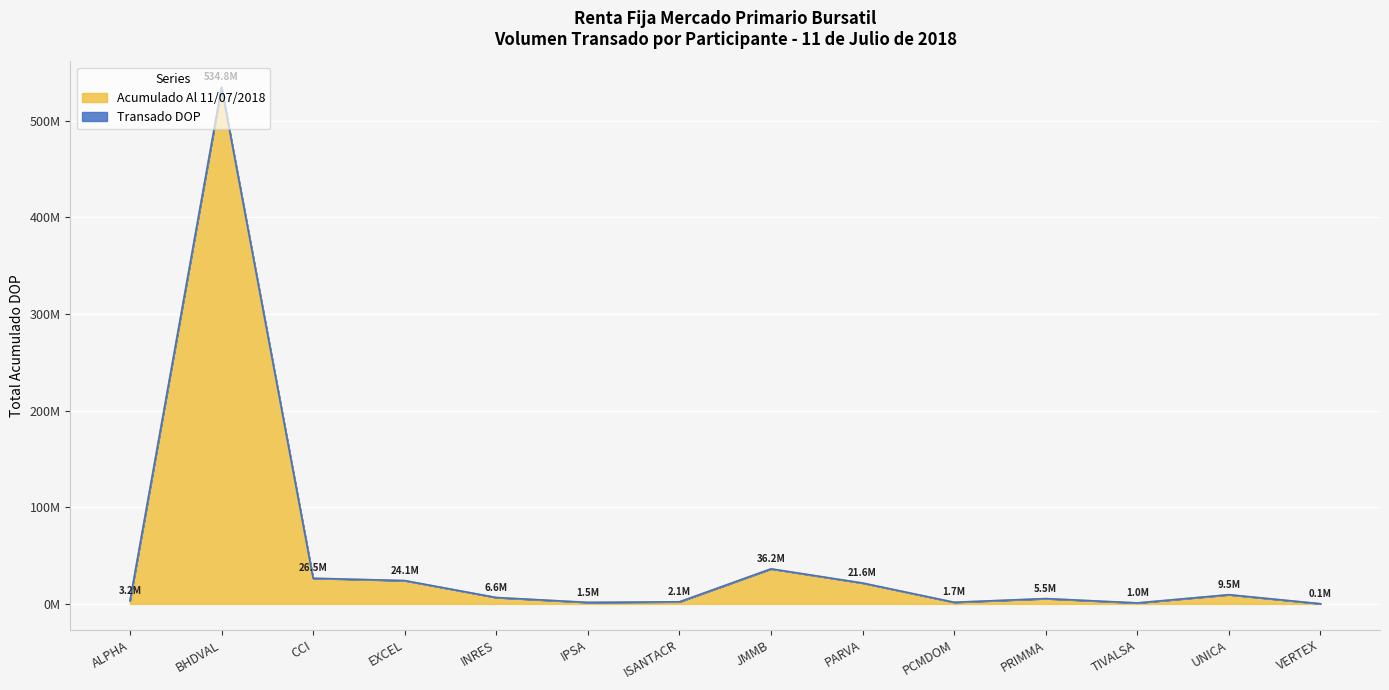

True or false: the data shows 3053938.8 at PRIMMA.

False